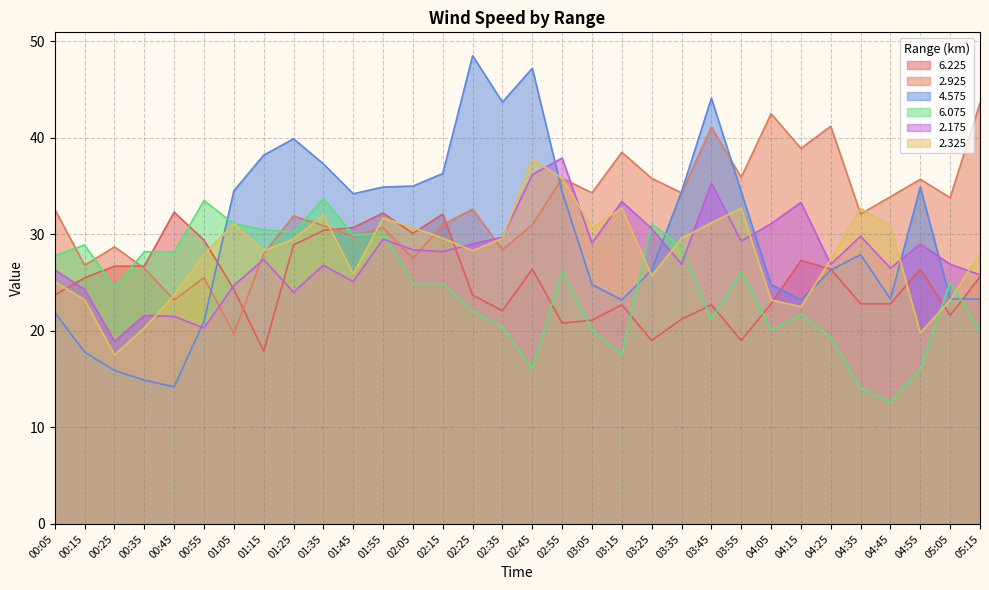

What is the minimum value shown in the chart?

12.6